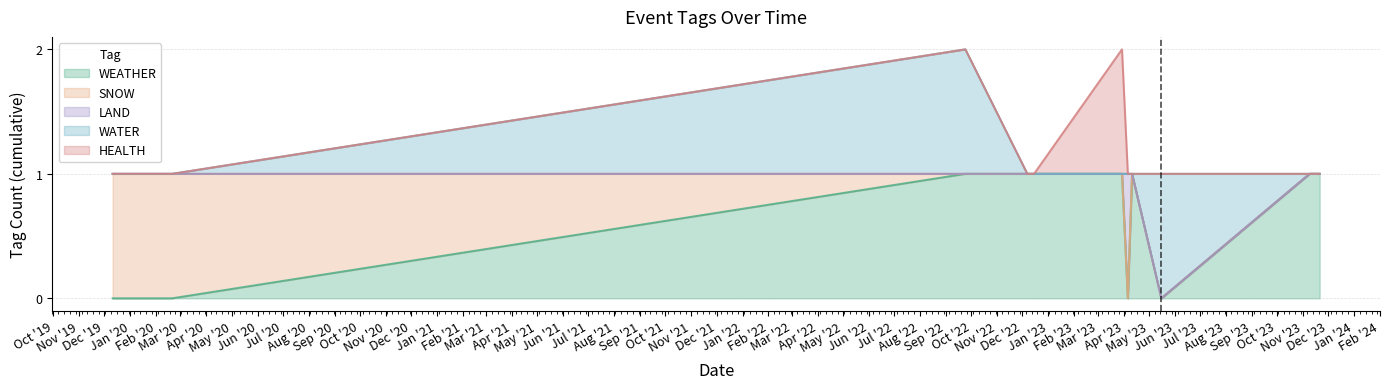

At how many categories does at least one series exceed 0?

14